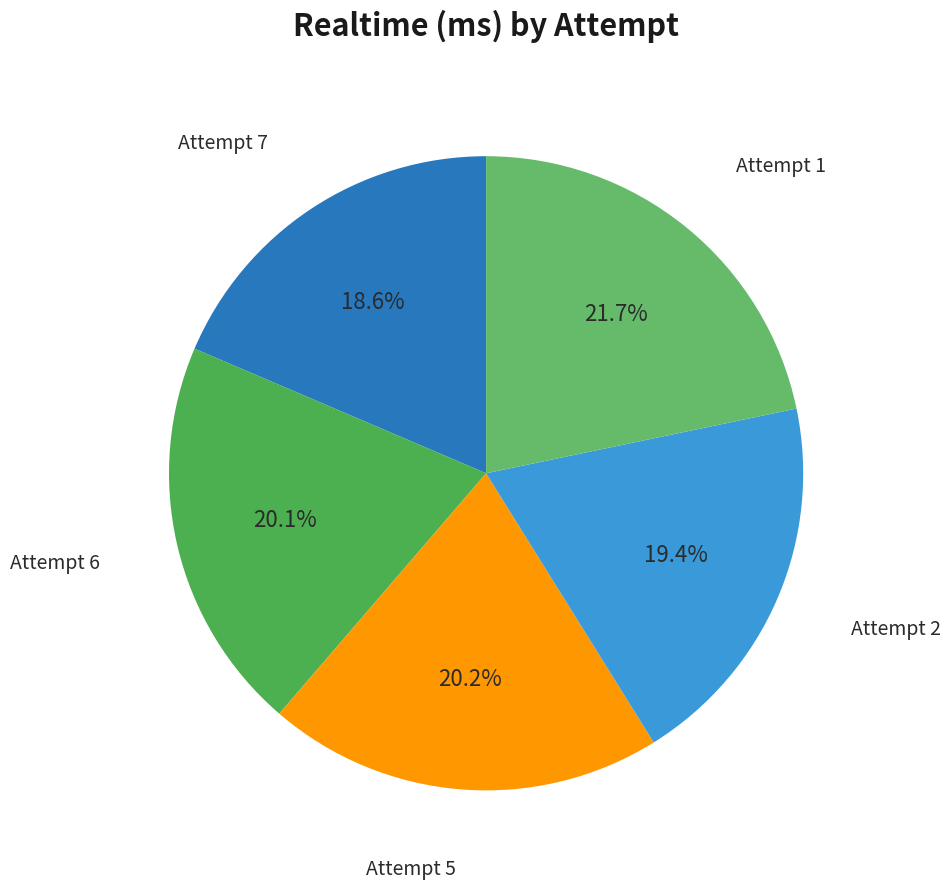

Is there a majority slice in this chart?

No